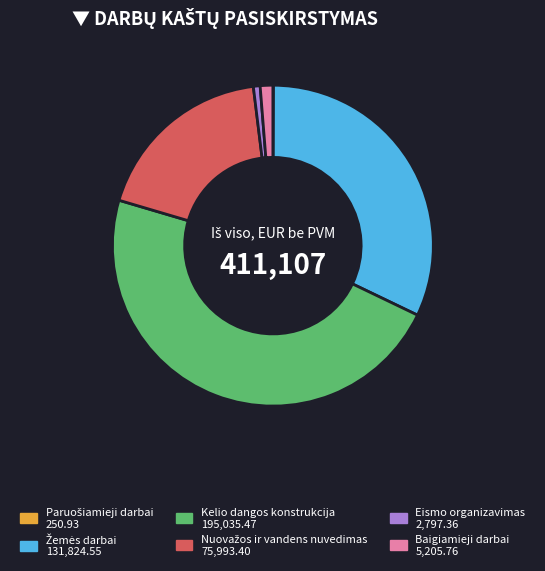

What is the largest slice in the pie chart?

Kelio dangos konstrukcija